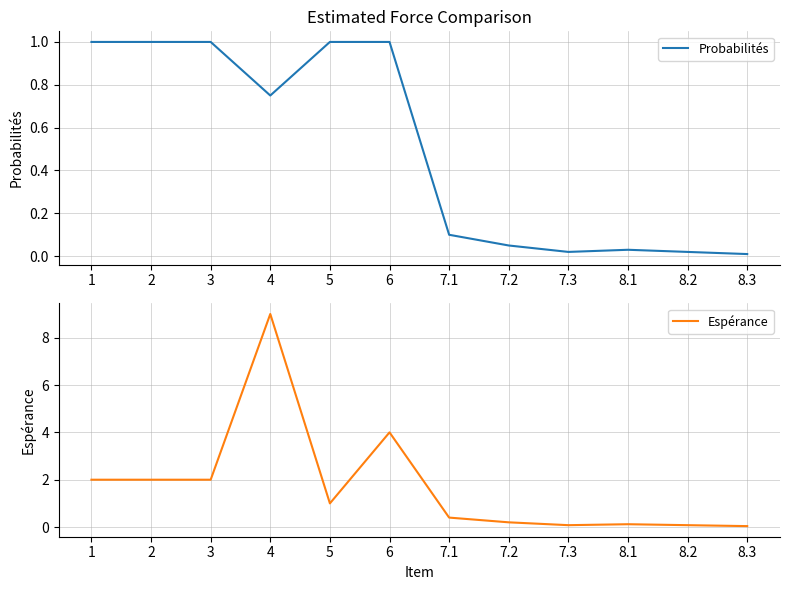

Rank the series by their maximum value, from lowest to highest.

Probabilités, Espérance